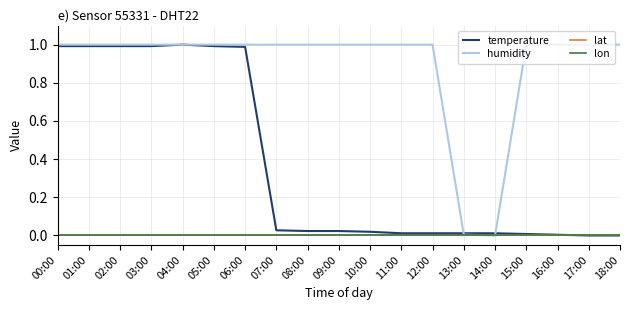

Does the chart display data point markers on the line(s)?

No